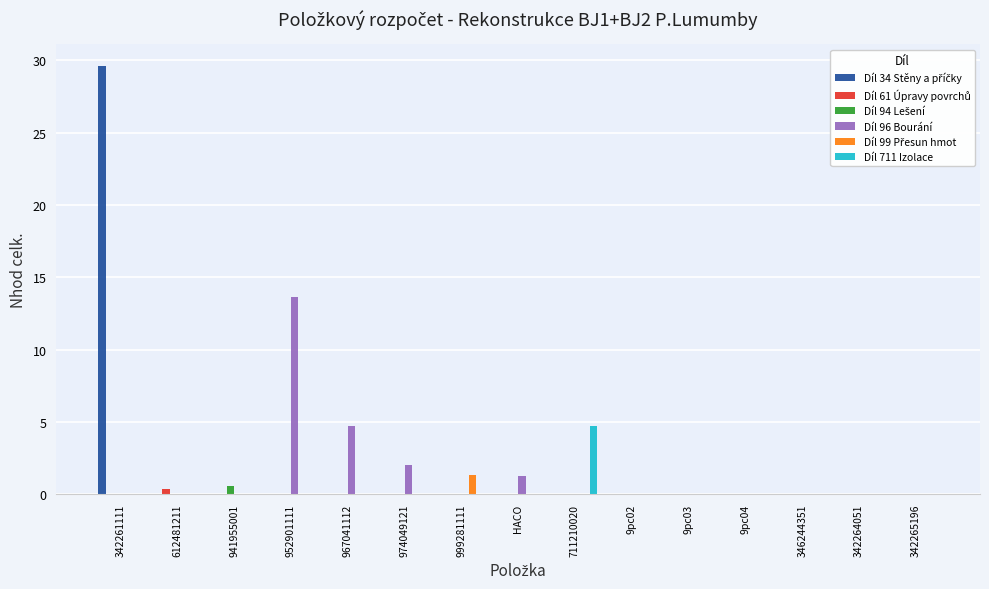

At which category is the sum across all series the highest?

342261111